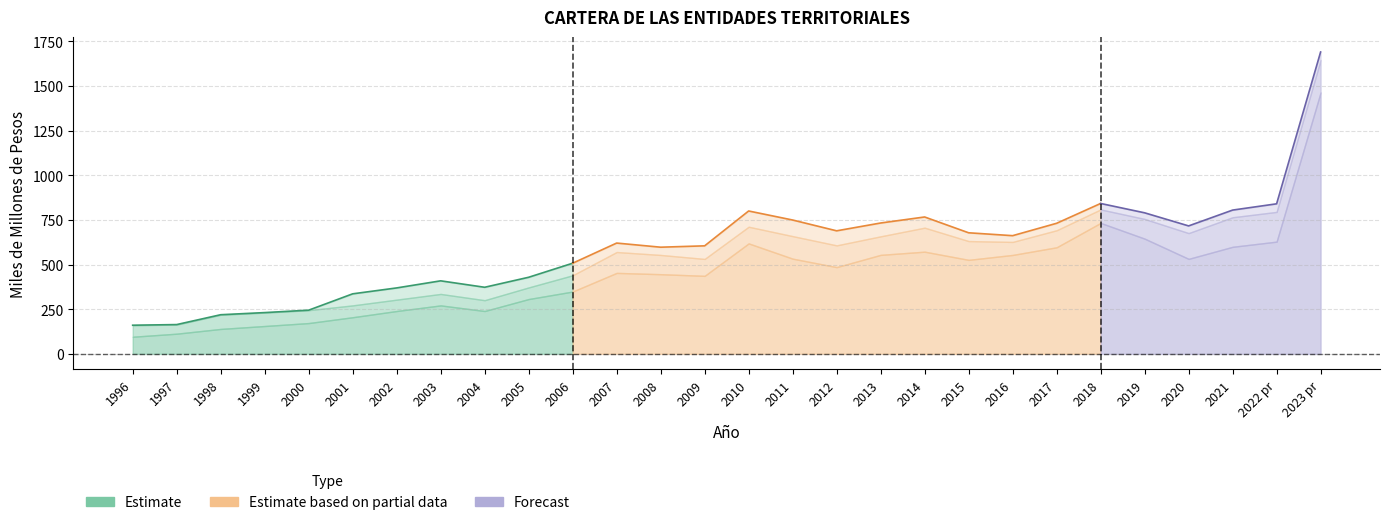

What is the label of the 1st point from the right?

2023 pr